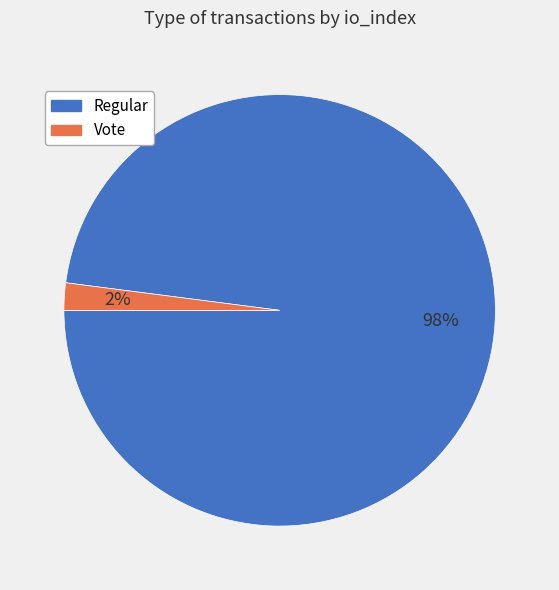

What is the largest slice in the pie chart?

Regular